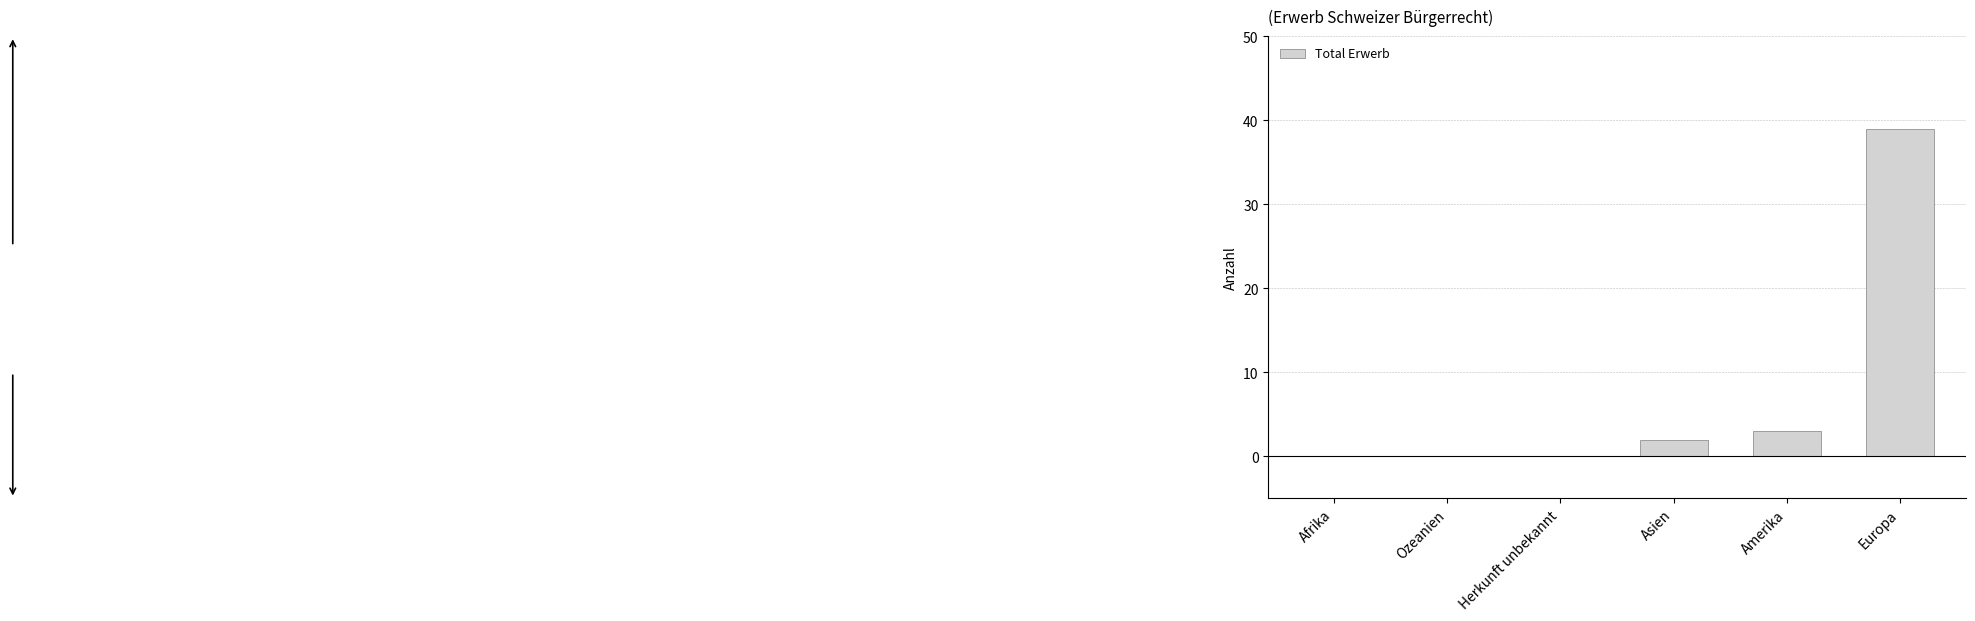

What is the approximate value at Amerika, to the nearest 5?

5